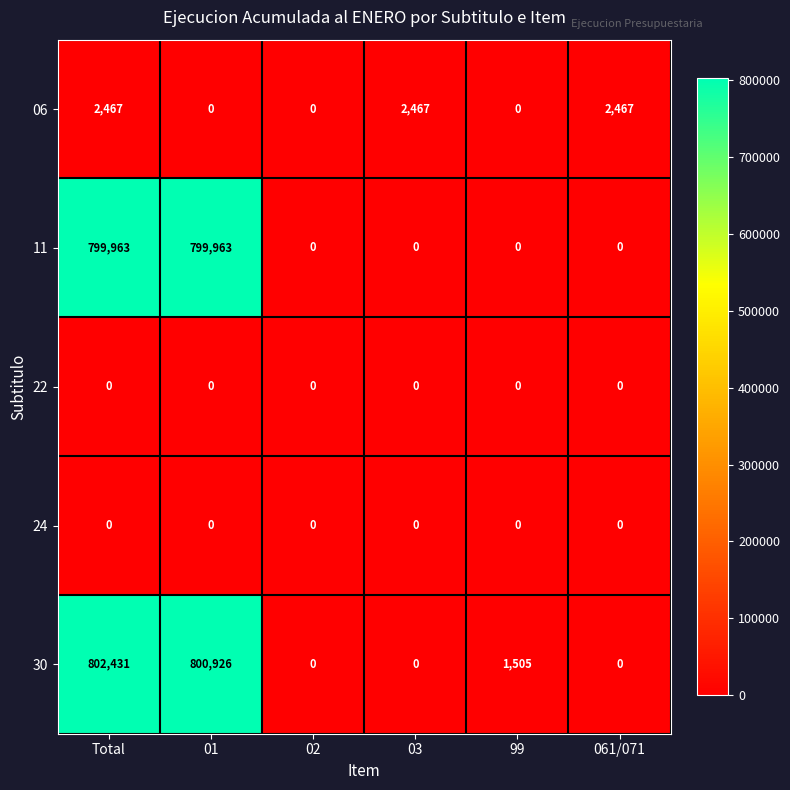

Which category has the highest value across all series?

Total